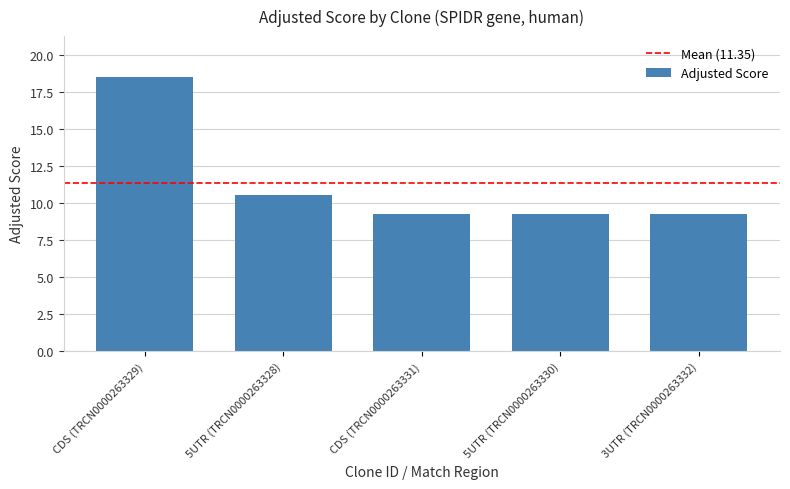

The chart shows a value of 10.6 at 5UTR (TRCN0000263328). True or false?

True